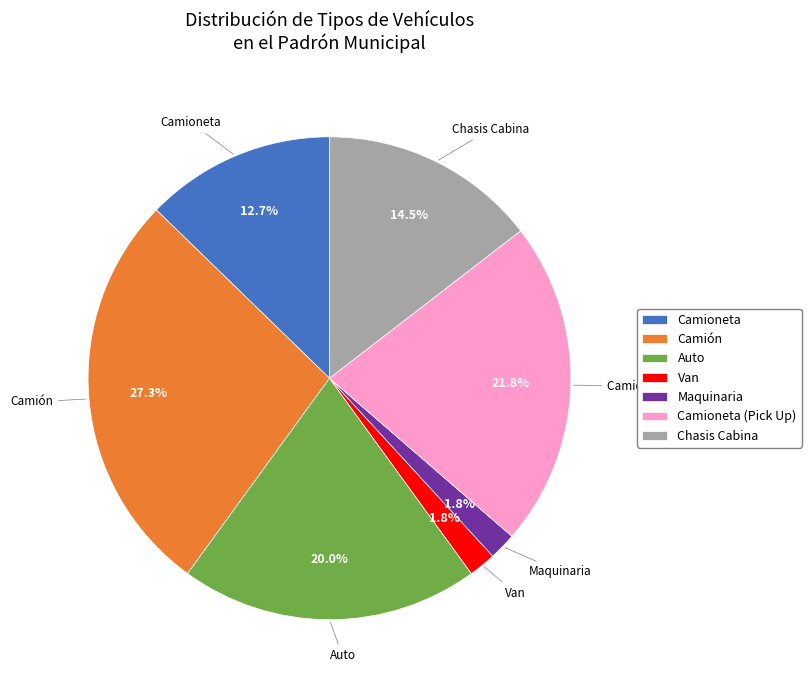

Is it true that Camión is 1% of the pie?

False